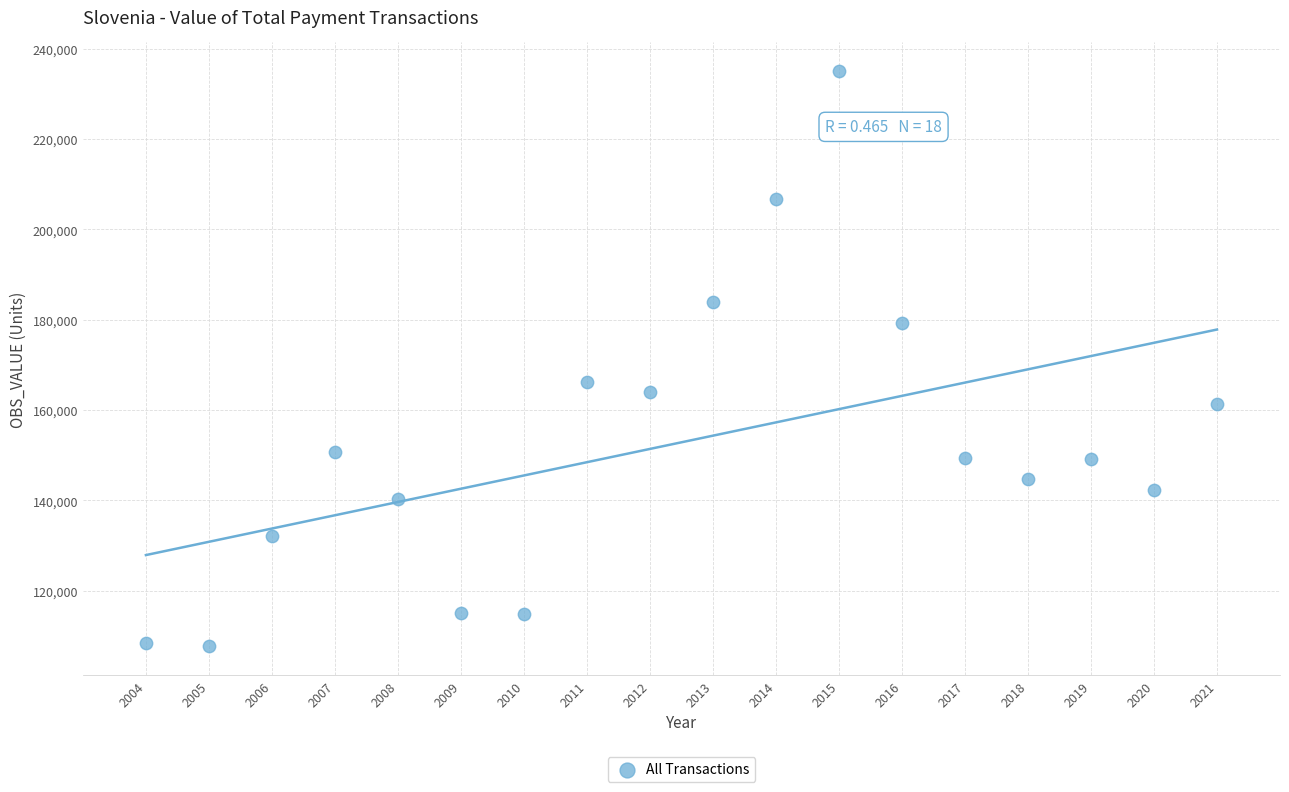

What Y value in the scatter plot is closest to 171366?

166292.1